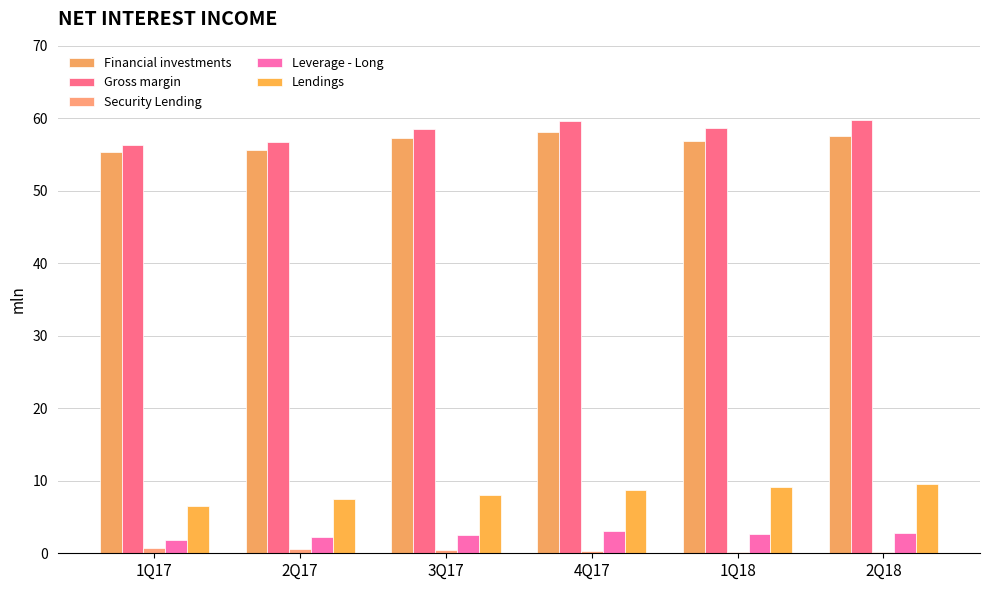

The value of Lendings at 1Q17 is 3.7. True or false?

False